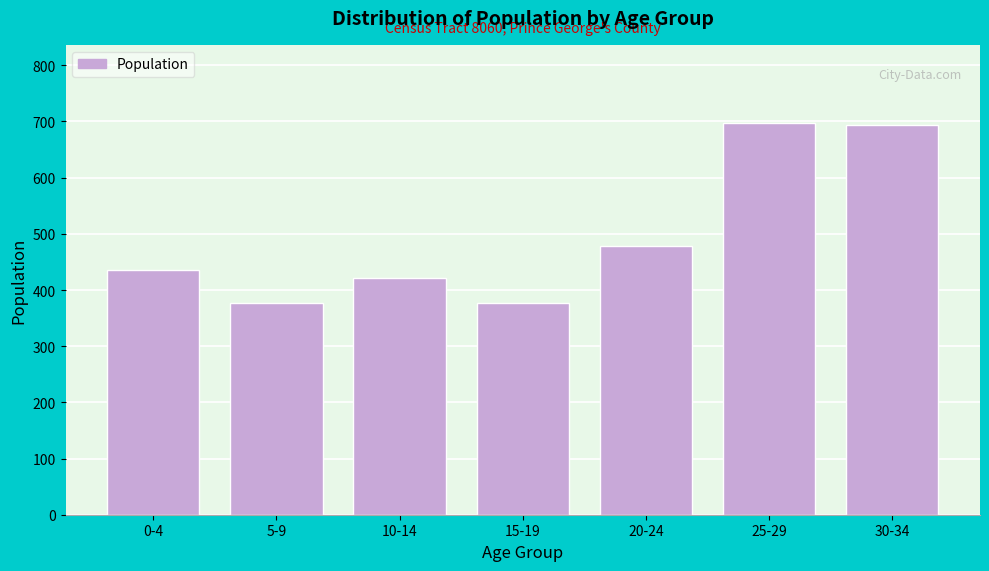

Is it true that the value at 0-4 is 436?

True